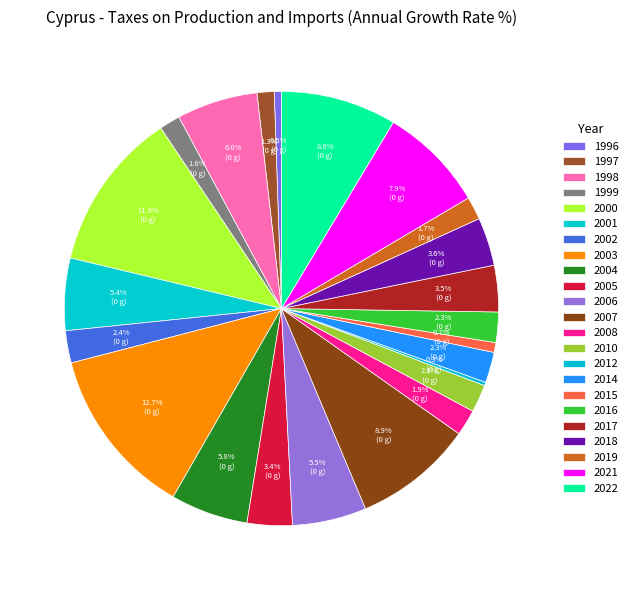

What is the largest slice in the pie chart?

2003